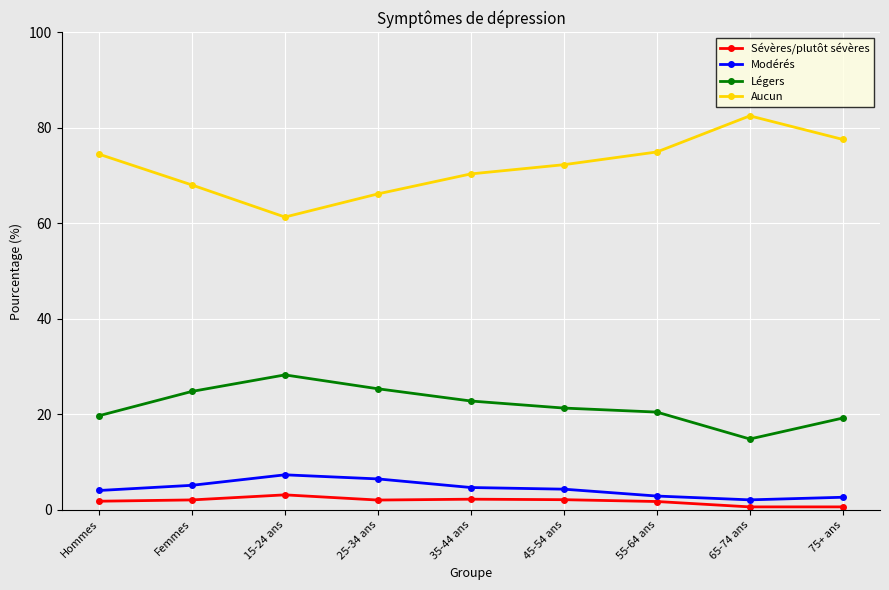

Which series has the largest total across all categories?

Aucun